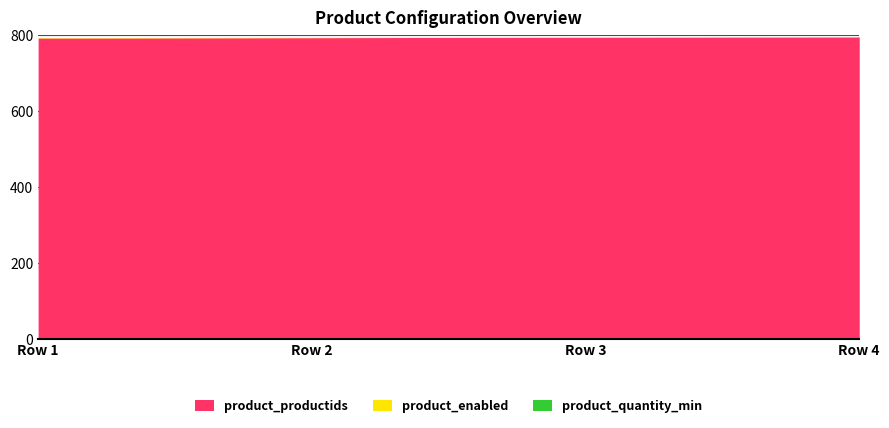

Reading right to left, list all the values displayed in this chart.

product_productids: Row 4=795	Row 3=794	Row 2=793	Row 1=792
product_enabled: Row 4=1	Row 3=1	Row 2=1	Row 1=1
product_quantity_min: Row 4=0	Row 3=0	Row 2=0	Row 1=0